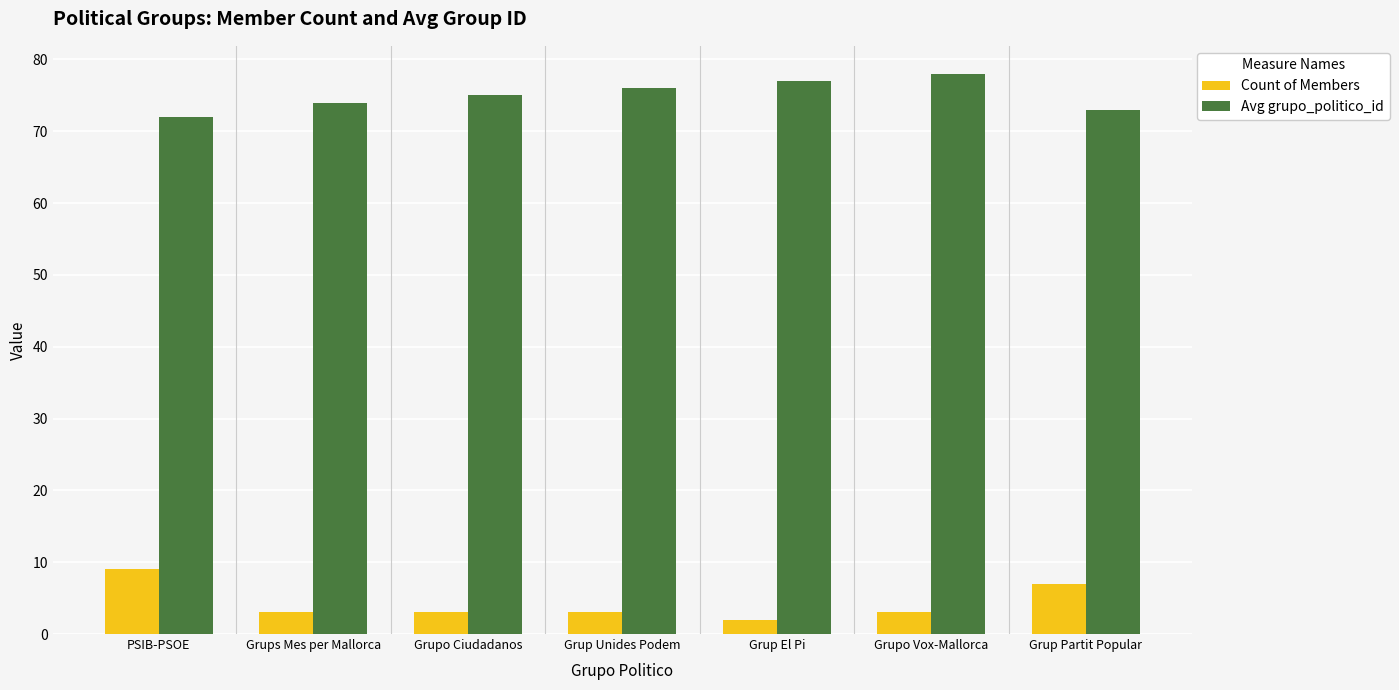

Rank the series at Grup Unides Podem from highest to lowest value.

Avg grupo_politico_id, Count of Members